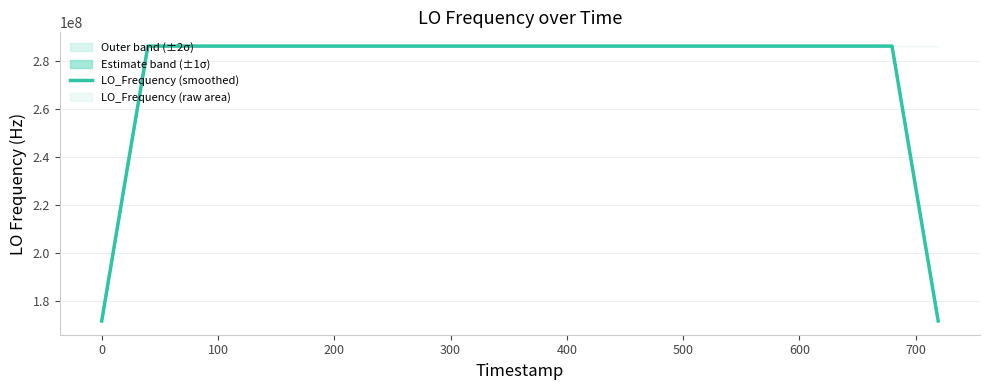

What is the maximum value for LO_Frequency (smoothed)?

286047006.6